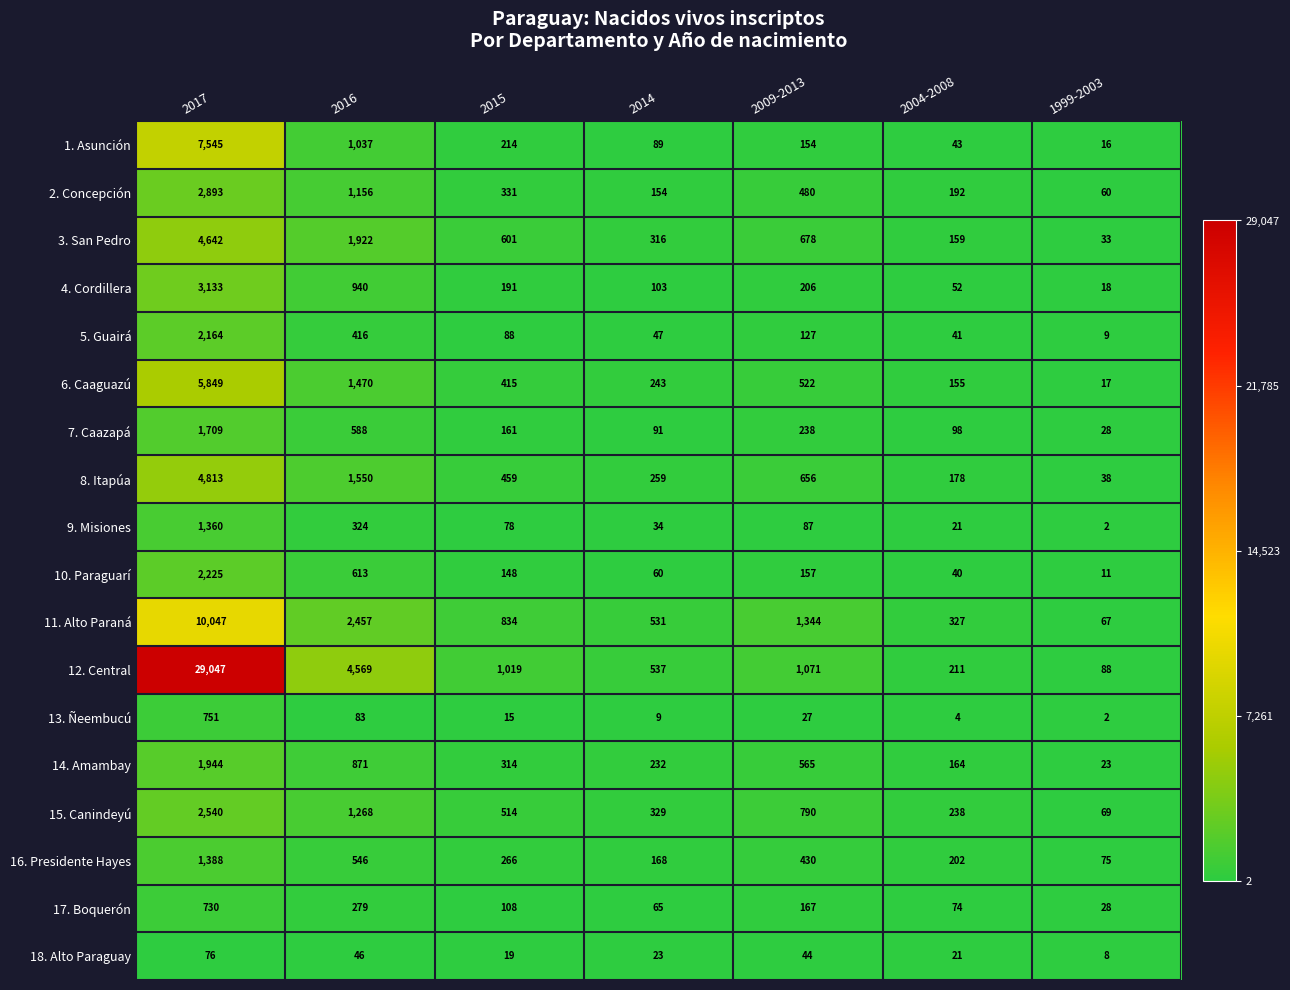

Which series has the largest total across all categories?

12. Central